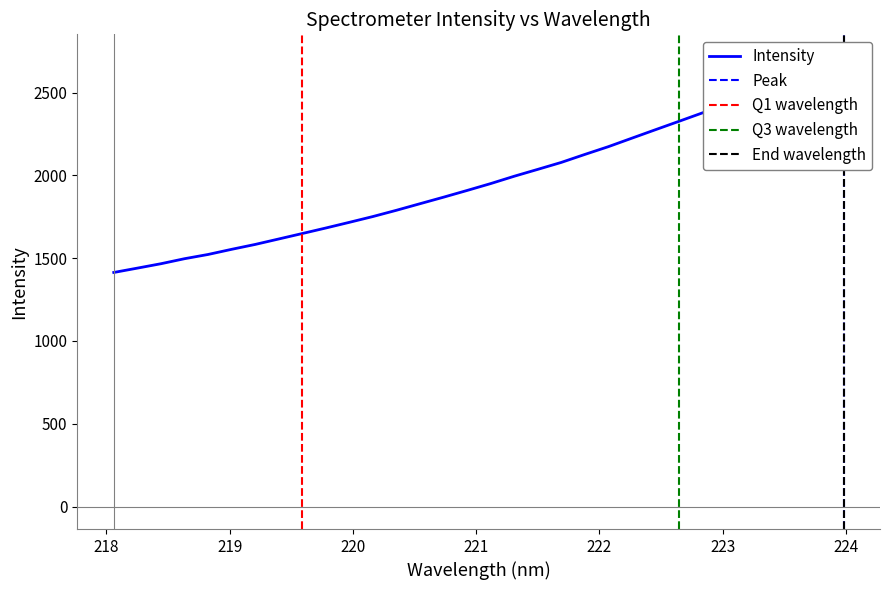

How many data points does each series have?

32